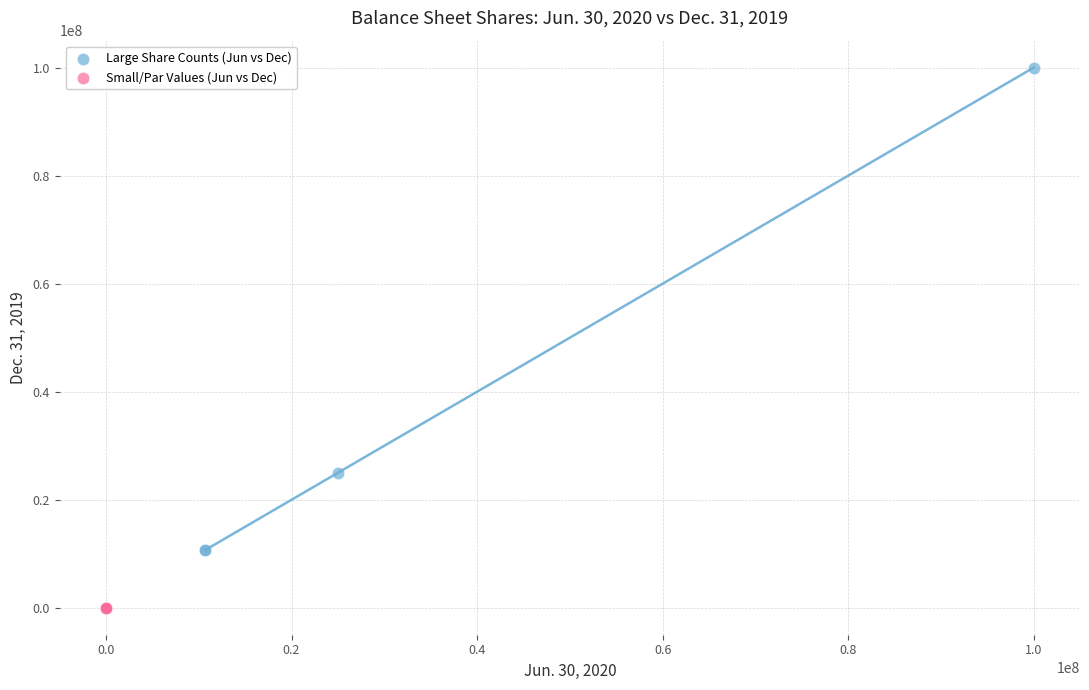

What are all the series names shown in the legend?

Large Share Counts (Jun vs Dec), Small/Par Values (Jun vs Dec)